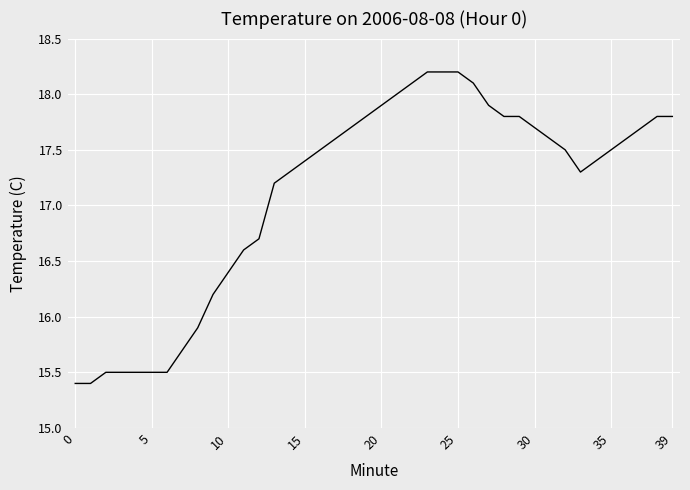

What is the difference between the maximum and minimum values?

2.8